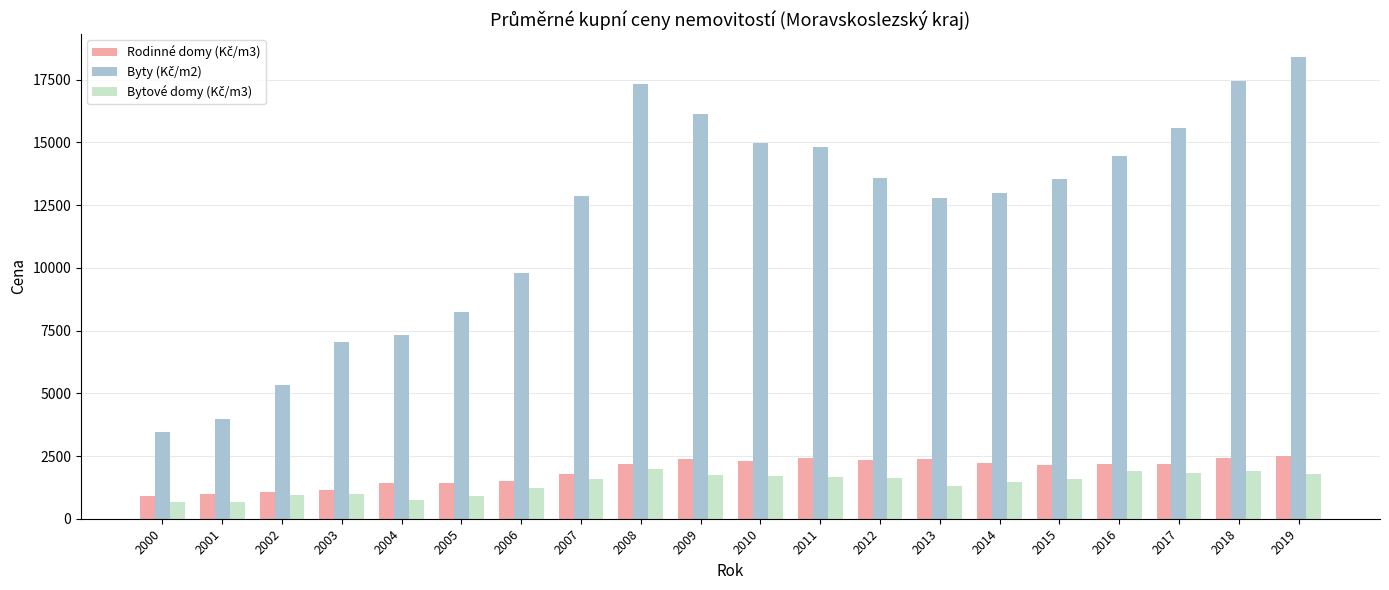

What is the minimum value shown in the chart?

675